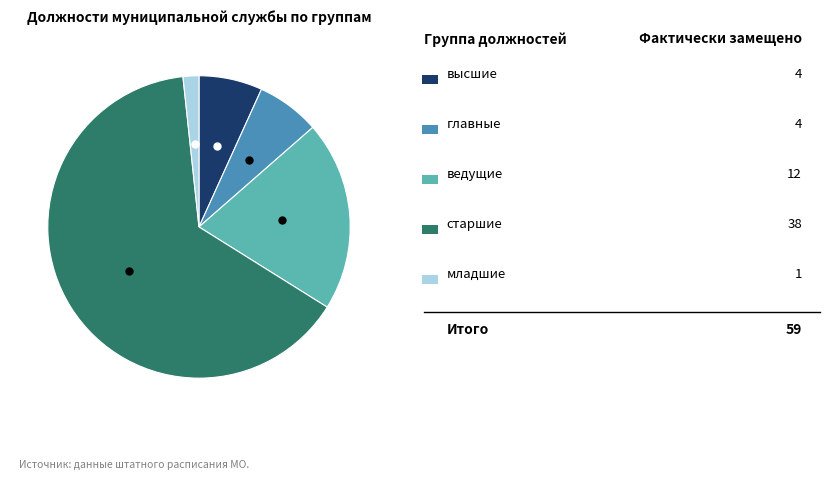

Does any single category account for the majority?

Yes